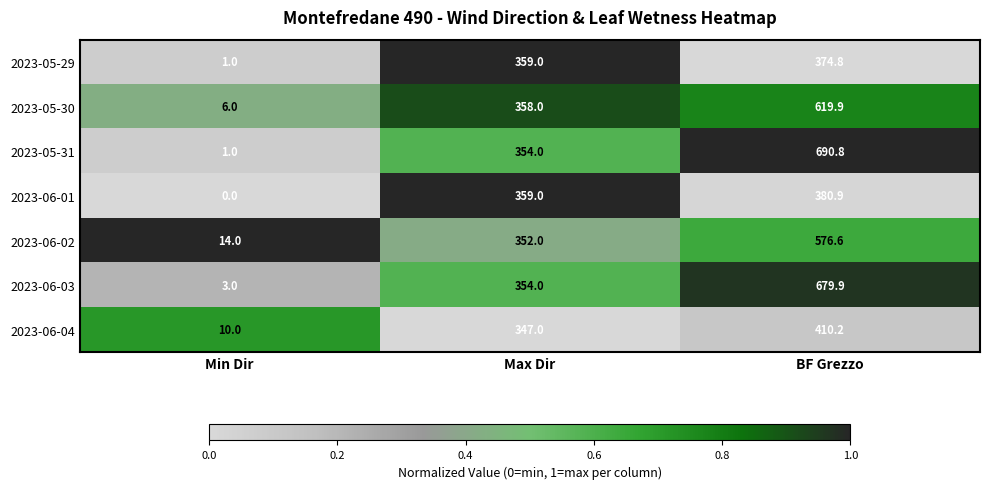

What is the spread (max minus min) of values at BF Grezzo?

316.0